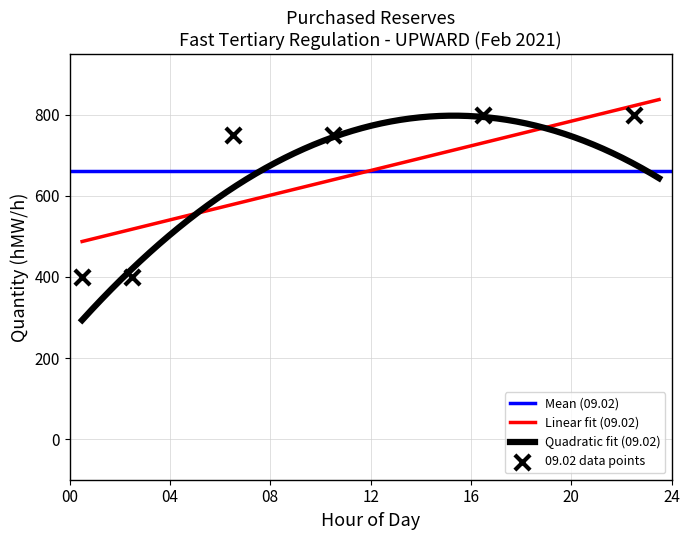

What is the total value across all series at 09-10?

750